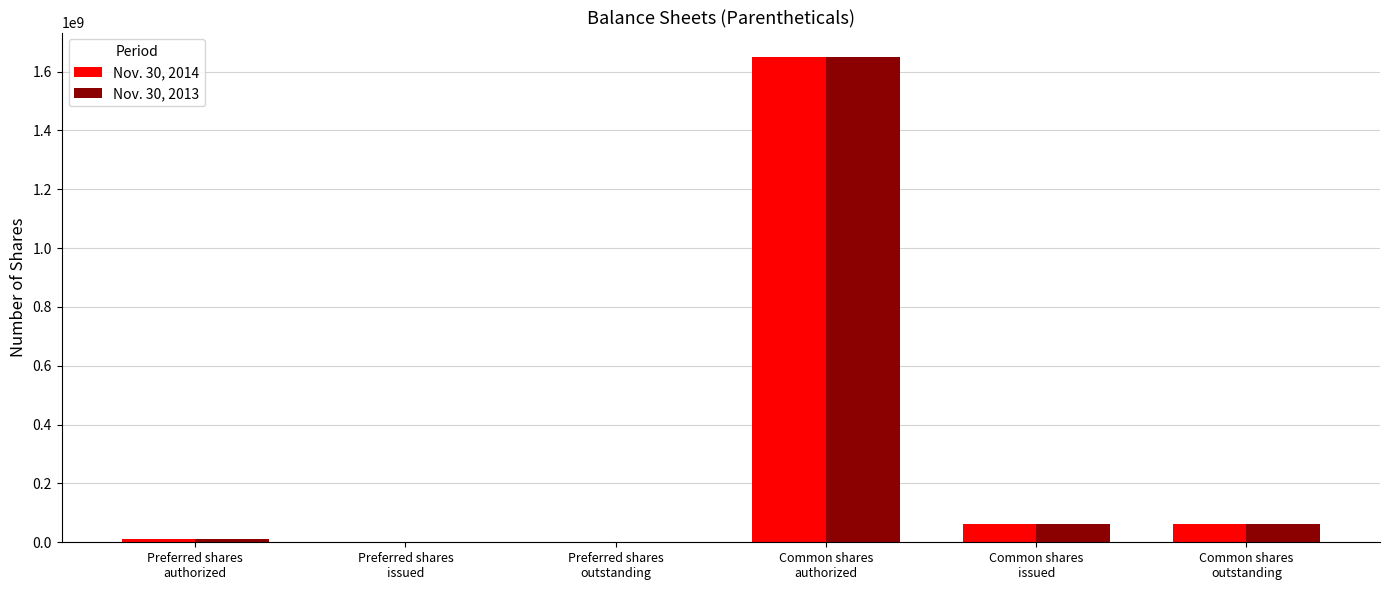

Reading left to right, what are all the values shown in this chart?

Nov. 30, 2014: 10000000	0	0	1650000000	61300000	61300000
Nov. 30, 2013: 10000000	0	0	1650000000	61050000	61050000